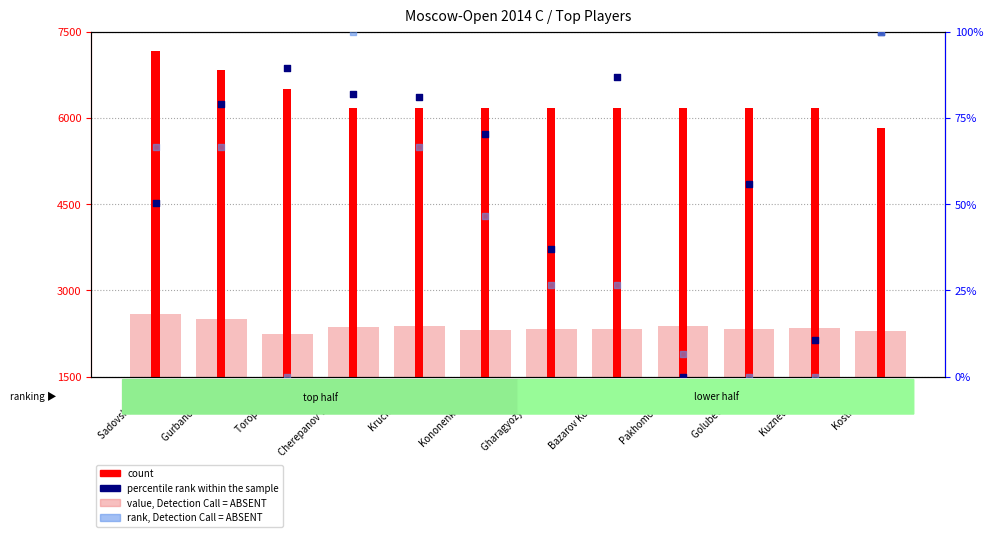

At which category is the sum across all series the highest?

Sadovsky Artem